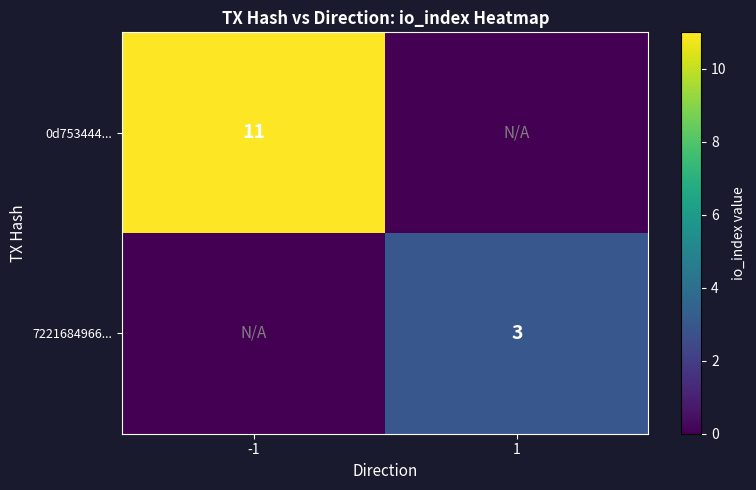

Is it true that 7221684966... equals 4 at 1?

False